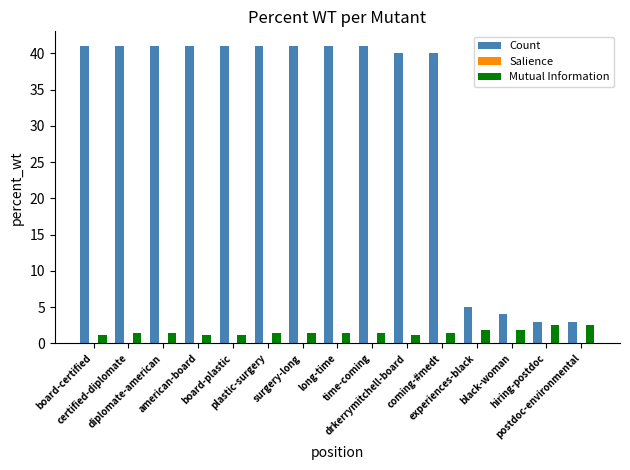

Does the chart contain stacked bars?

No